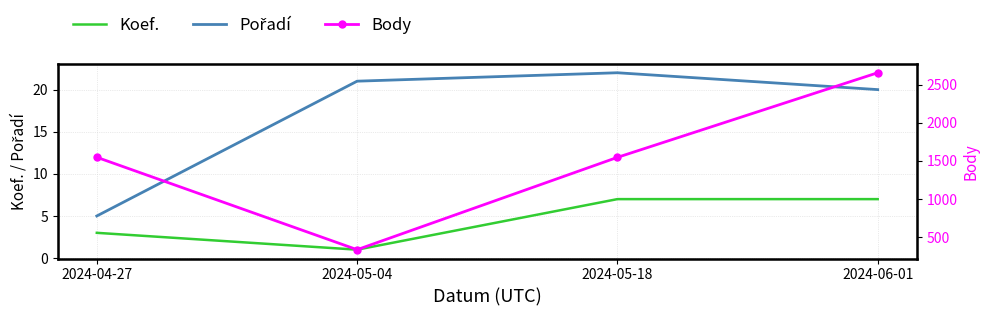

What is the label of the 2nd point from the right?

2024-05-18